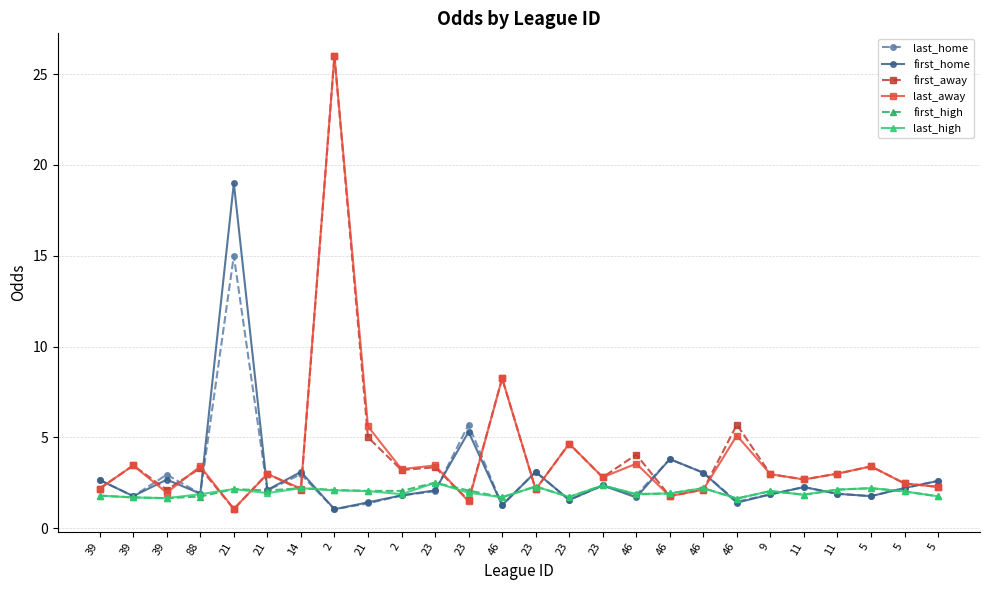

How many lines are shown in the chart?

6